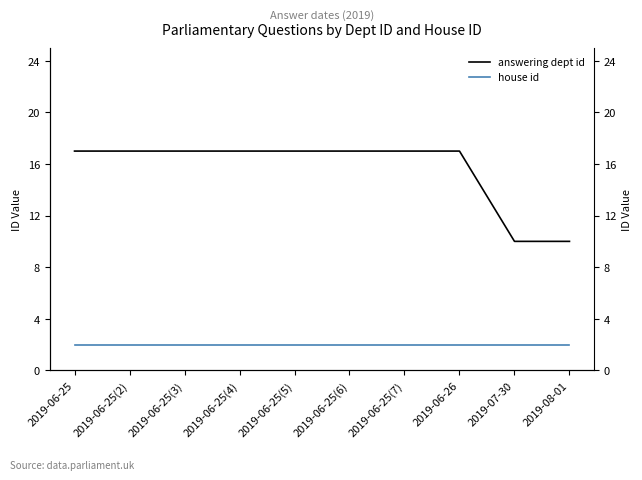

What position from the left is 2019-08-01?

10